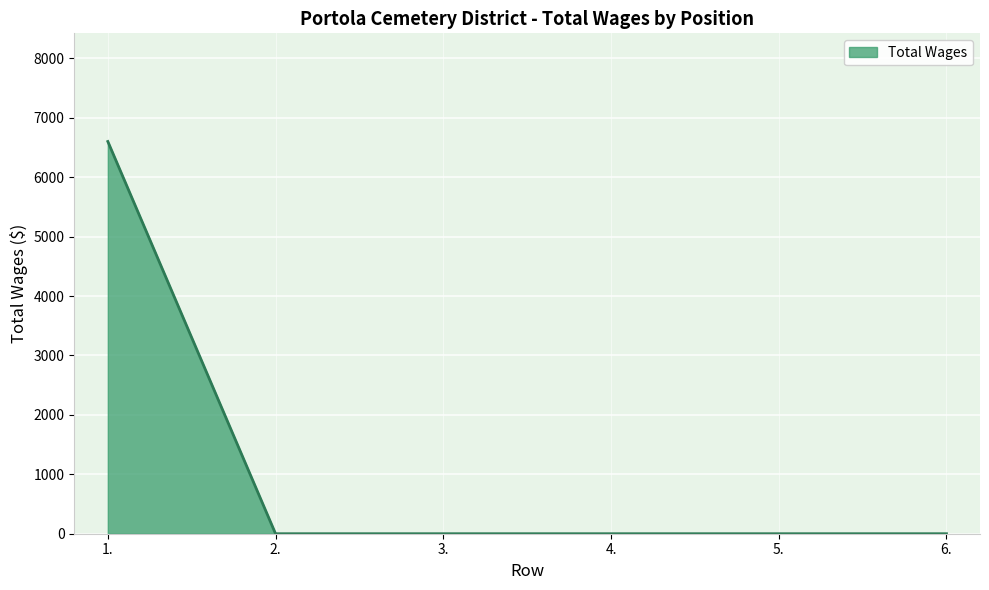

Count the number of data series in this chart.

1